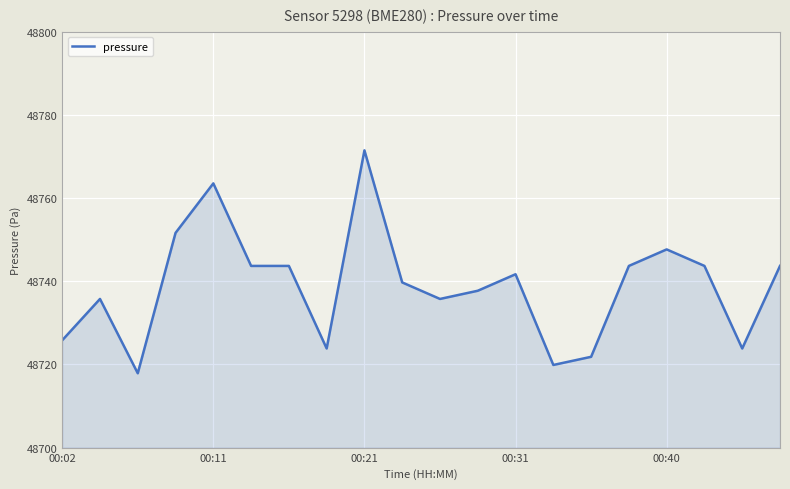

What is the greatest value displayed?

48771.5